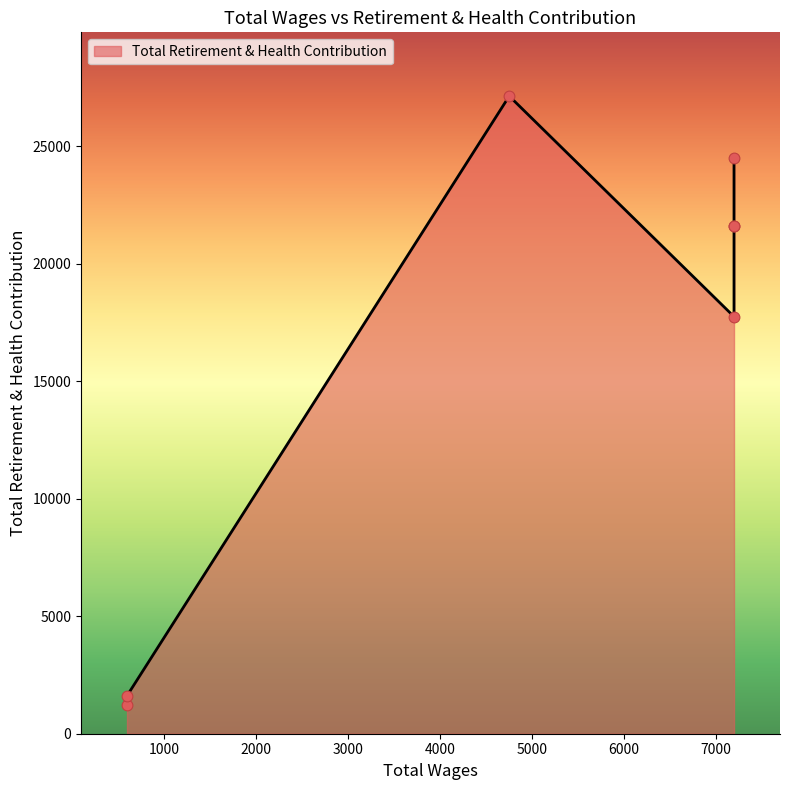

What is the ratio of the value at 4756.0 to the value at 7200.0?

1.5